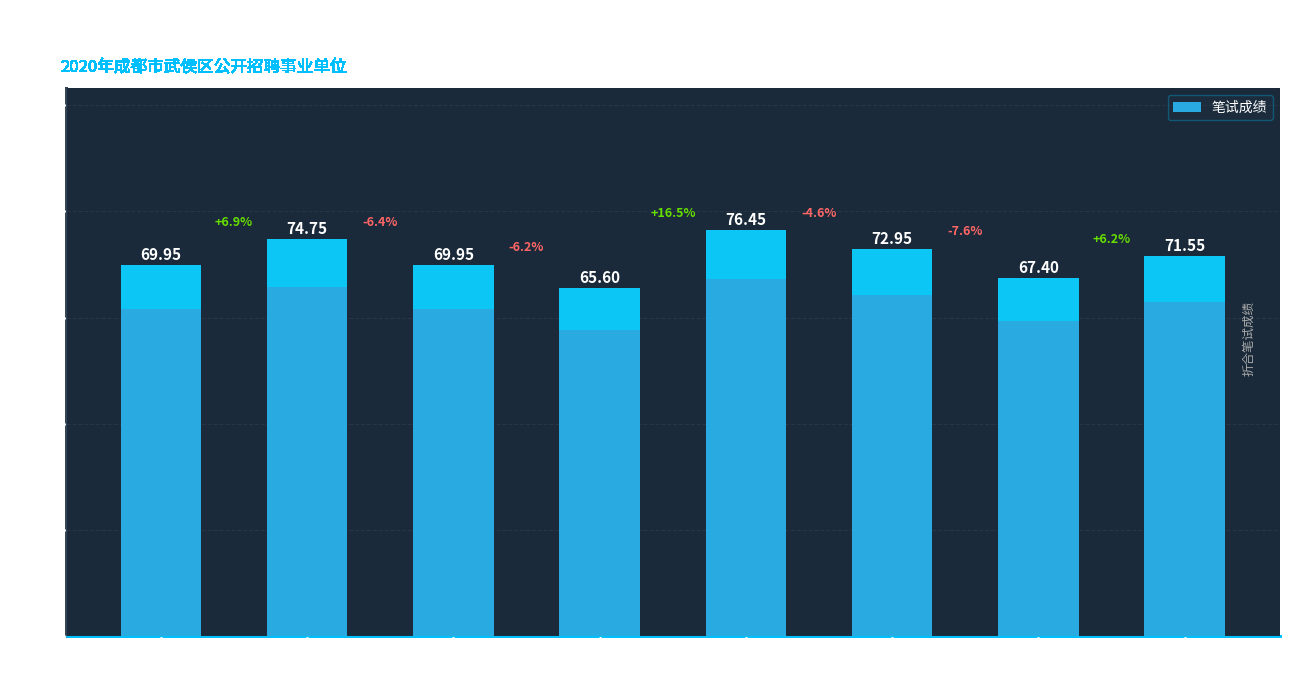

Reading right to left, what are all the values shown in this chart?

01025
综合管理2=71.5	01024
财务管理=67.4	01023
专业技术=73.0	01022
审批服务=76.5	01021
档案管理=65.6	01020
综合管理1=70.0	01019
招商引资=74.8	01006
项目管理=70.0